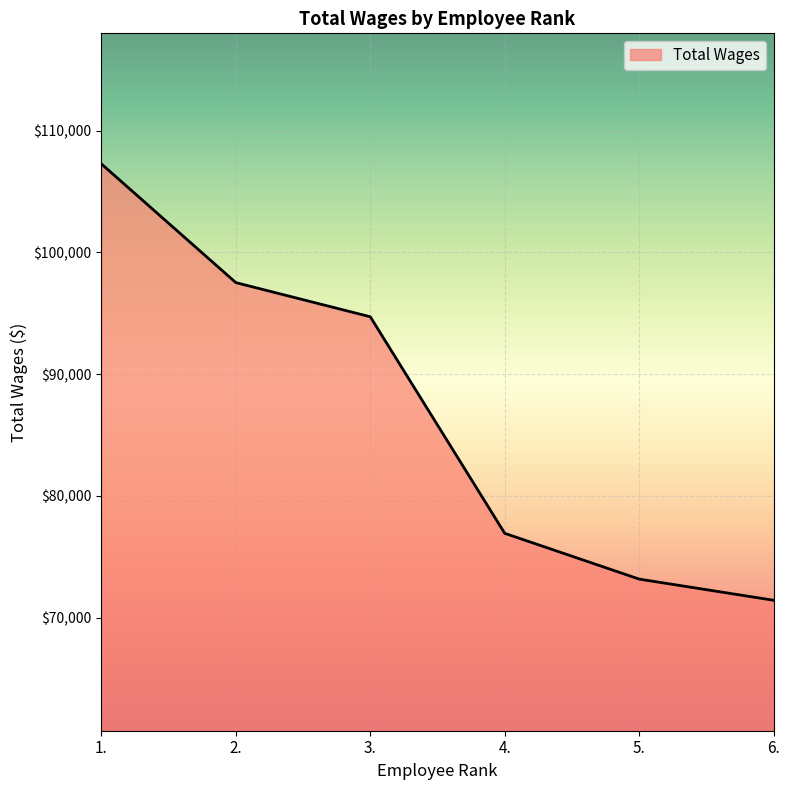

What is the sum of the values at 2. and 1.?

204775